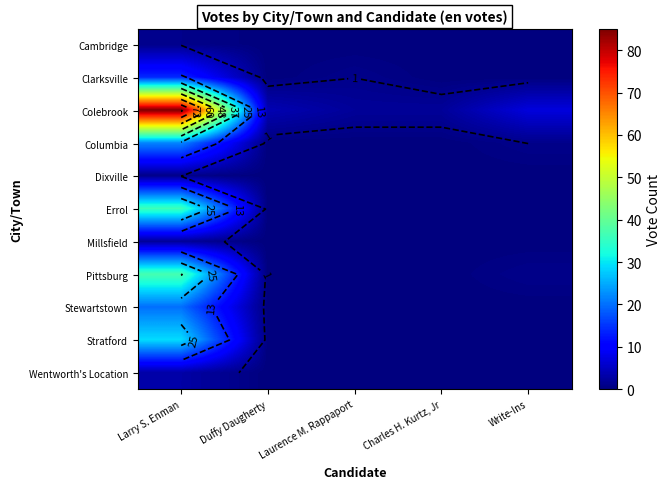

The value of Errol at Duffy Daugherty is 20. True or false?

False